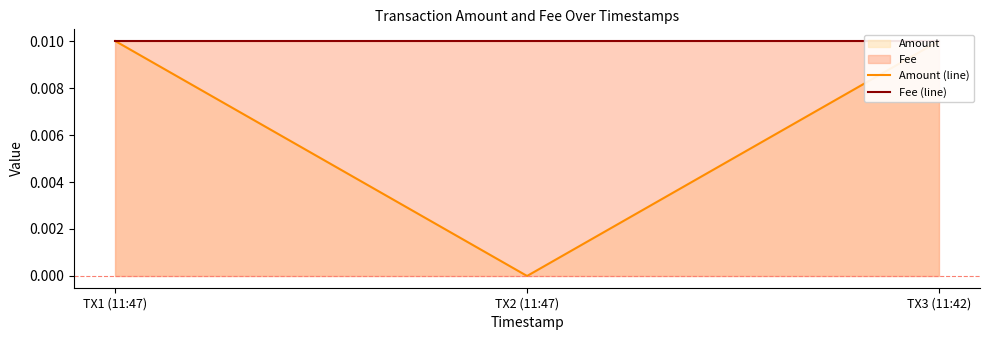

At how many categories does at least one series exceed 0?

3